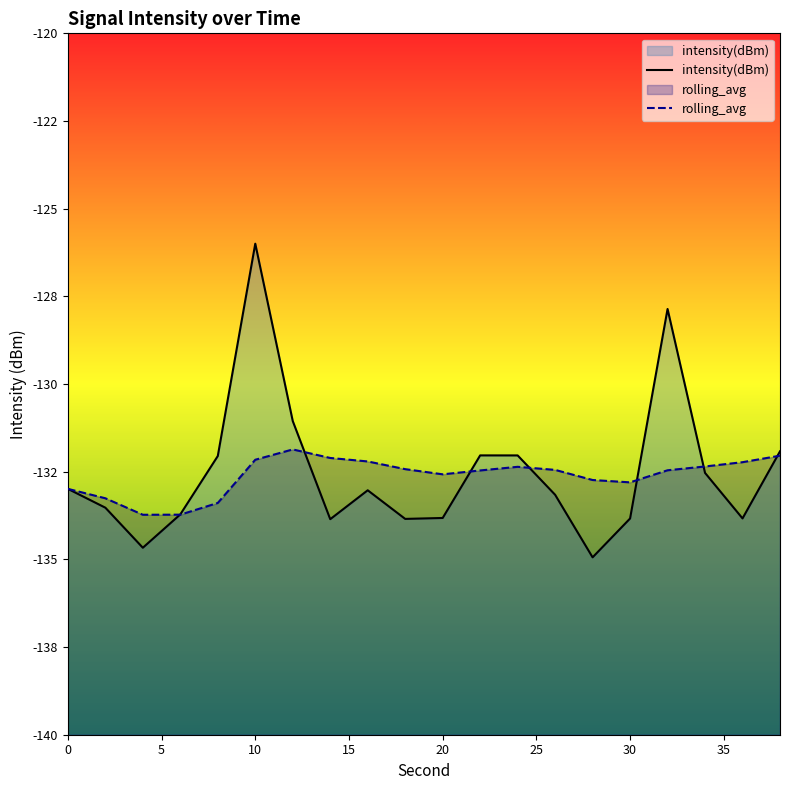

List the series in order of their overall mean, highest first.

intensity(dBm), rolling_avg